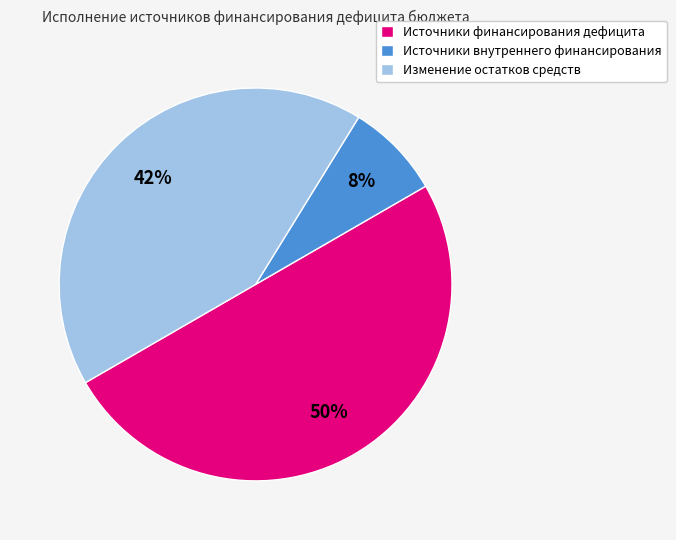

Which category has the biggest portion of the pie?

Источники финансирования дефицита